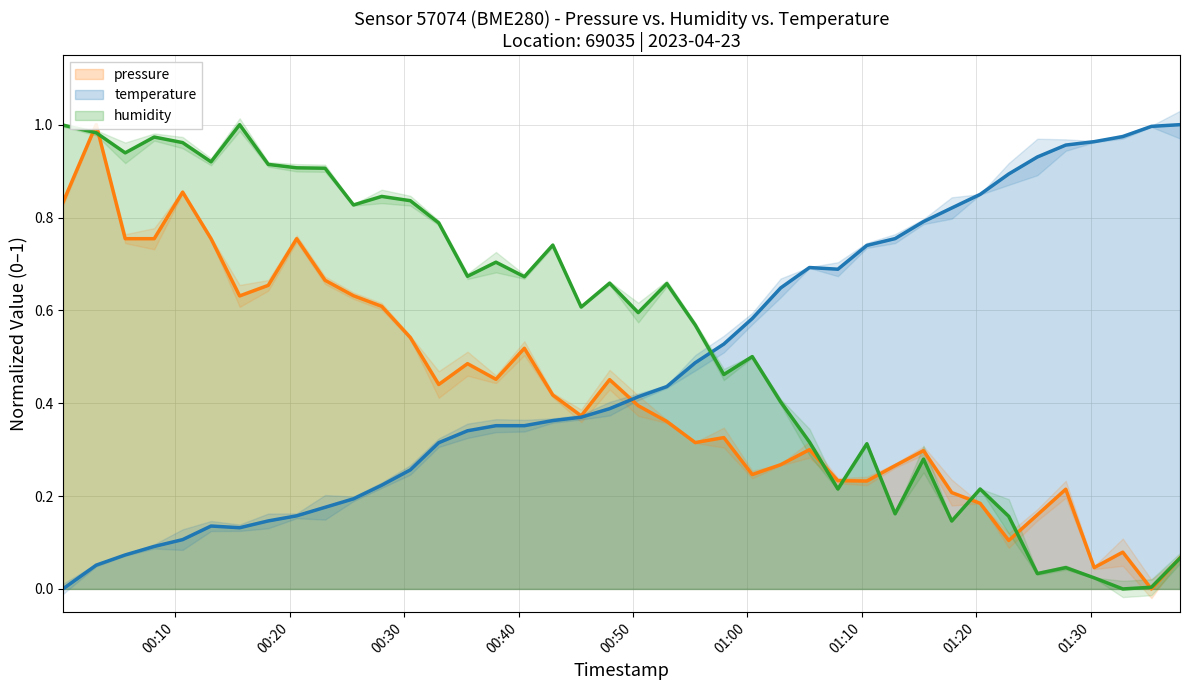

Reading left to right, list all the values displayed in this chart.

pressure: 0.8	1.0	0.8	0.8	0.9	0.8	0.6	0.7	0.8	0.7	0.6	0.6	0.5	0.4	0.5	0.5	0.5	0.4	0.4	0.5	0.4	0.4	0.3	0.3	0.2	0.3	0.3	0.2	0.2	0.3	0.3	0.2	0.2	0.1	0.2	0.2	0.0	0.1	0.0	0.1
temperature: 0.0	0.1	0.1	0.1	0.1	0.1	0.1	0.1	0.2	0.2	0.2	0.2	0.3	0.3	0.3	0.4	0.4	0.4	0.4	0.4	0.4	0.4	0.5	0.5	0.6	0.6	0.7	0.7	0.7	0.8	0.8	0.8	0.8	0.9	0.9	1.0	1.0	1.0	1.0	1.0
humidity: 1.0	1.0	0.9	1.0	1.0	0.9	1.0	0.9	0.9	0.9	0.8	0.8	0.8	0.8	0.7	0.7	0.7	0.7	0.6	0.7	0.6	0.7	0.6	0.5	0.5	0.4	0.3	0.2	0.3	0.2	0.3	0.1	0.2	0.2	0.0	0.0	0.0	0.0	0.0	0.1